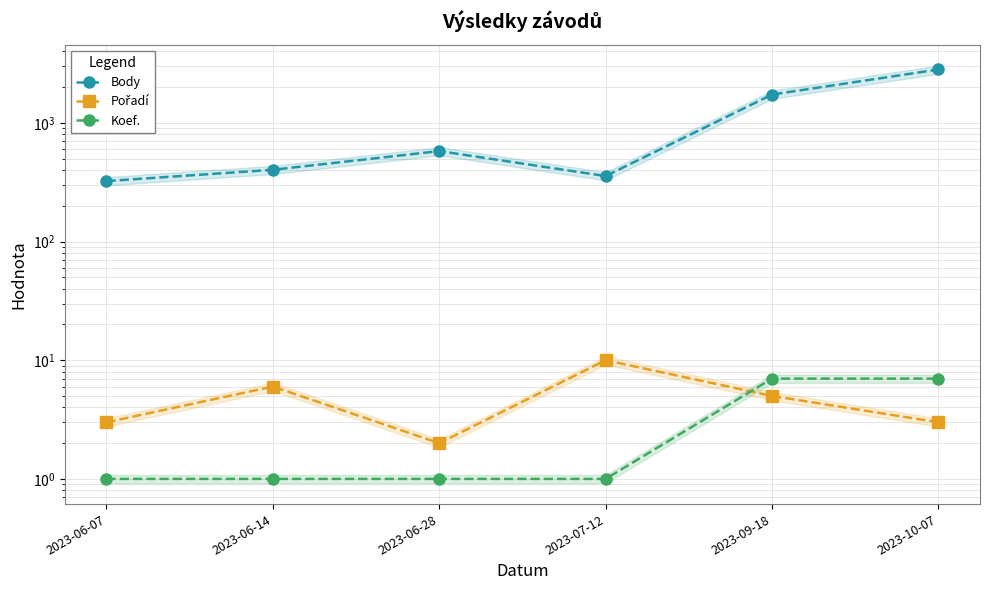

At which label does Body reach its minimum?

2023-06-07